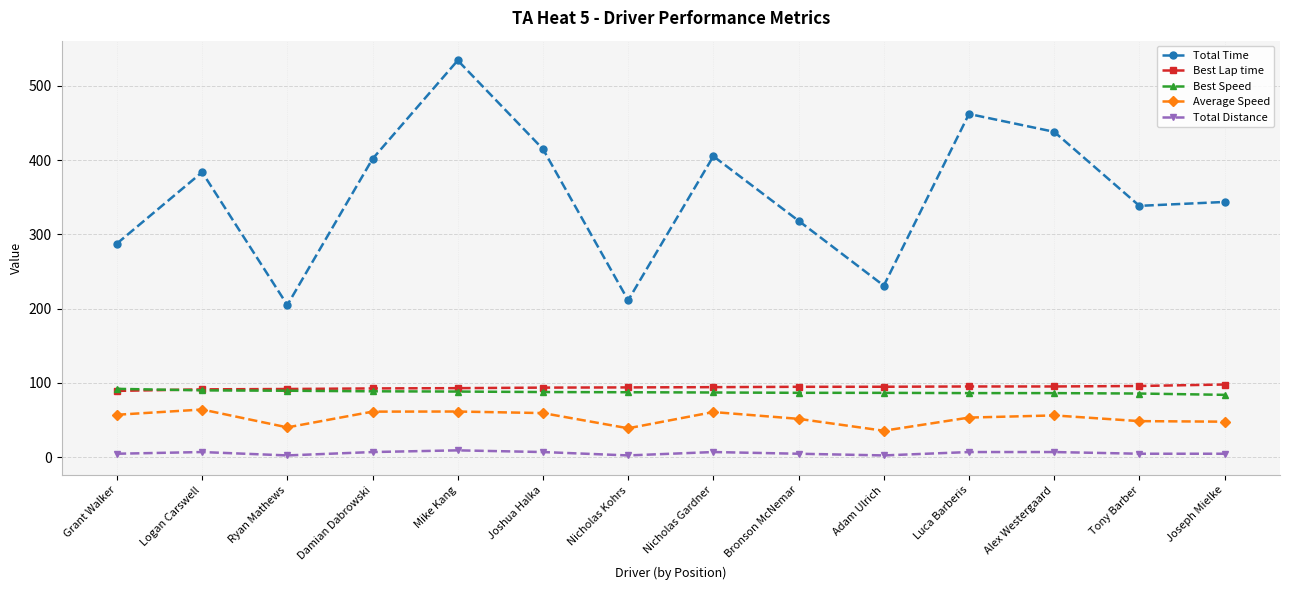

What is the label of the 14th point from the right?

Grant Walker